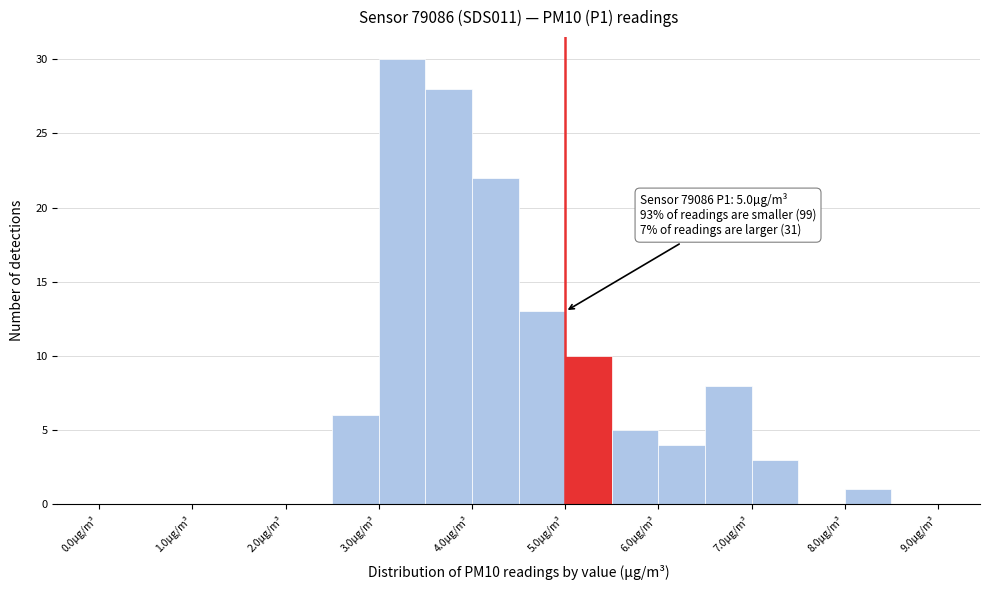

Over which range of the x-axis is the bar tallest?

3.0 to 3.5